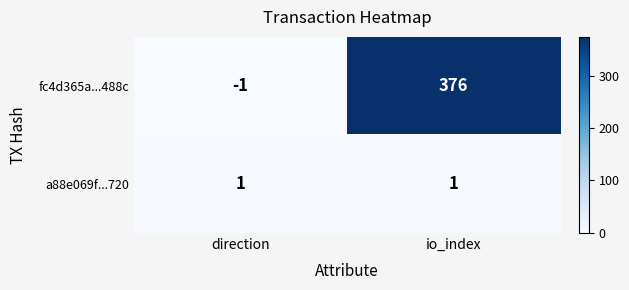

Is it true that fc4d365a...488c equals 376 at io_index?

True